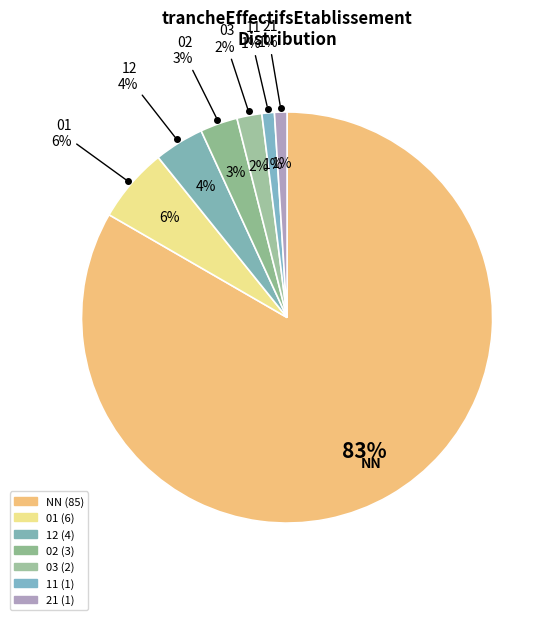

What is the ratio of the value at 12 to the value at 21?

4.0